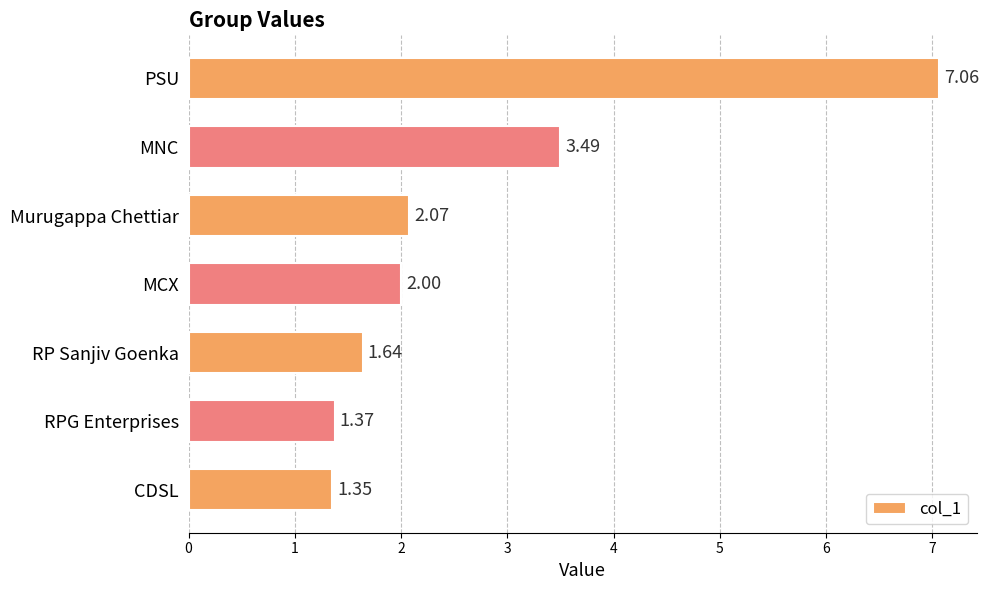

What is the ratio of the value at RPG Enterprises to the value at RP Sanjiv Goenka?

0.8